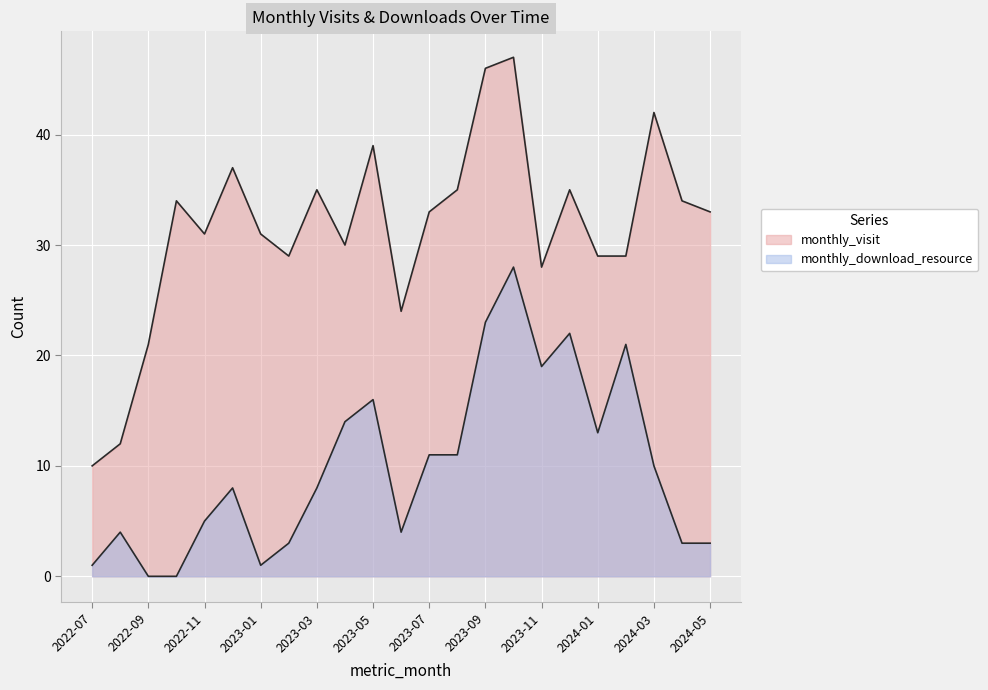

At which label does monthly_download_resource first exceed 8?

2023-04